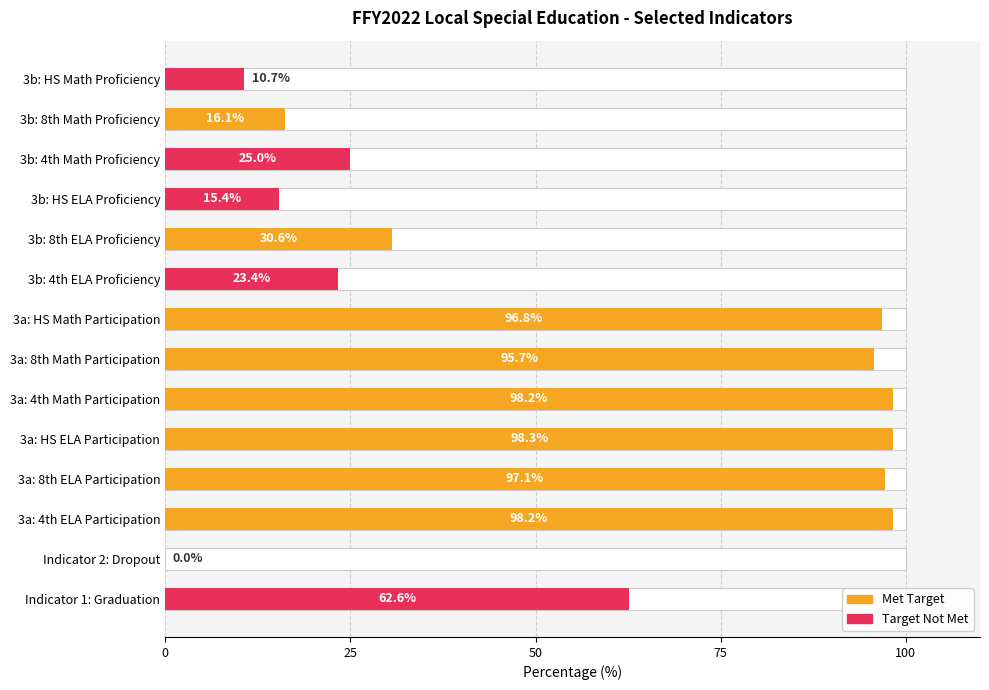

How many positive values are there?

13